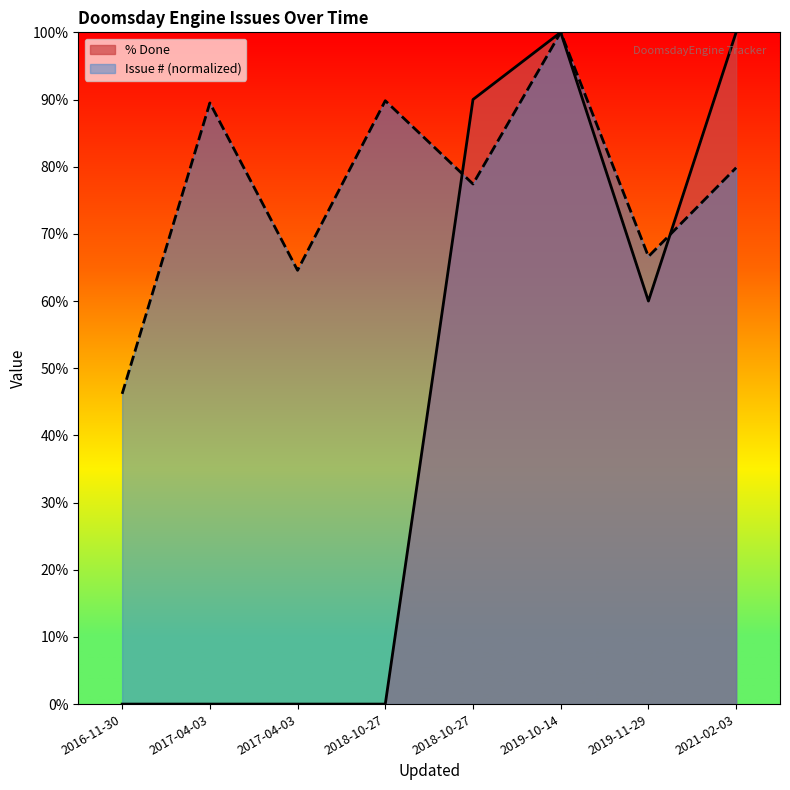

Reading left to right, what are all the values shown in this chart?

Issue #: 2016-11-30=46.2	2017-04-03=89.5	2017-04-03=64.6	2018-10-27=89.8	2018-10-27=77.4	2019-10-14=100.0	2019-11-29=66.6	2021-02-03=79.8
% Done: 2016-11-30=0.0	2017-04-03=0.0	2017-04-03=0.0	2018-10-27=0.0	2018-10-27=90.0	2019-10-14=100.0	2019-11-29=60.0	2021-02-03=100.0